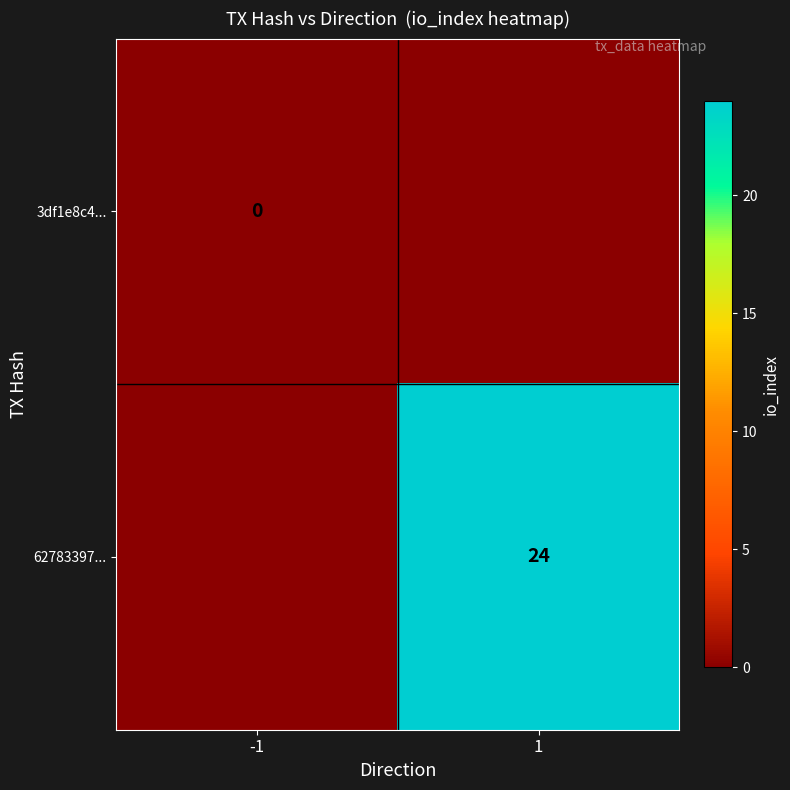

How many categories are shown in the chart?

2